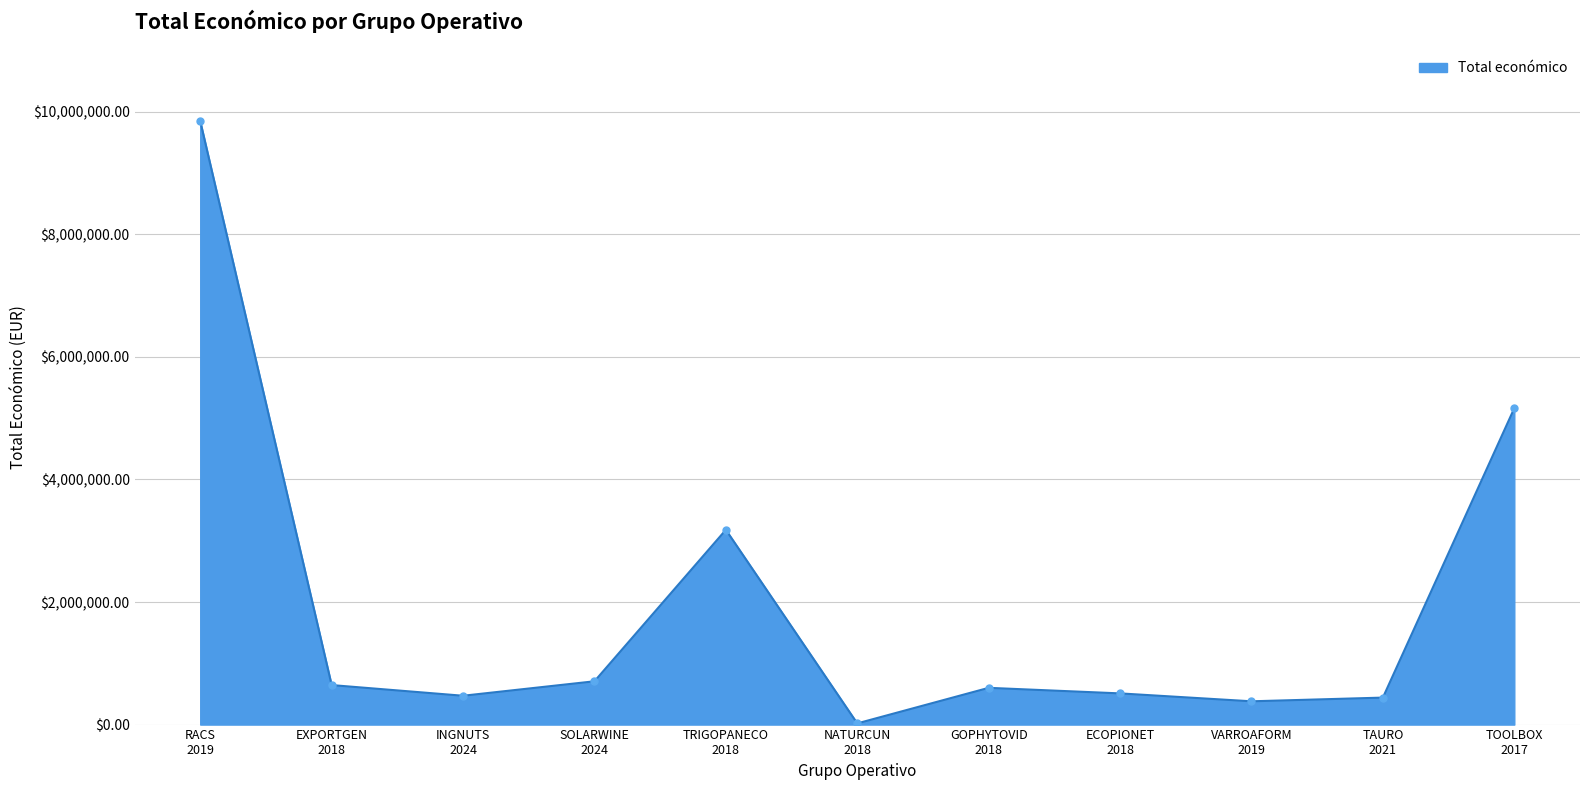

Count the number of data series in this chart.

1